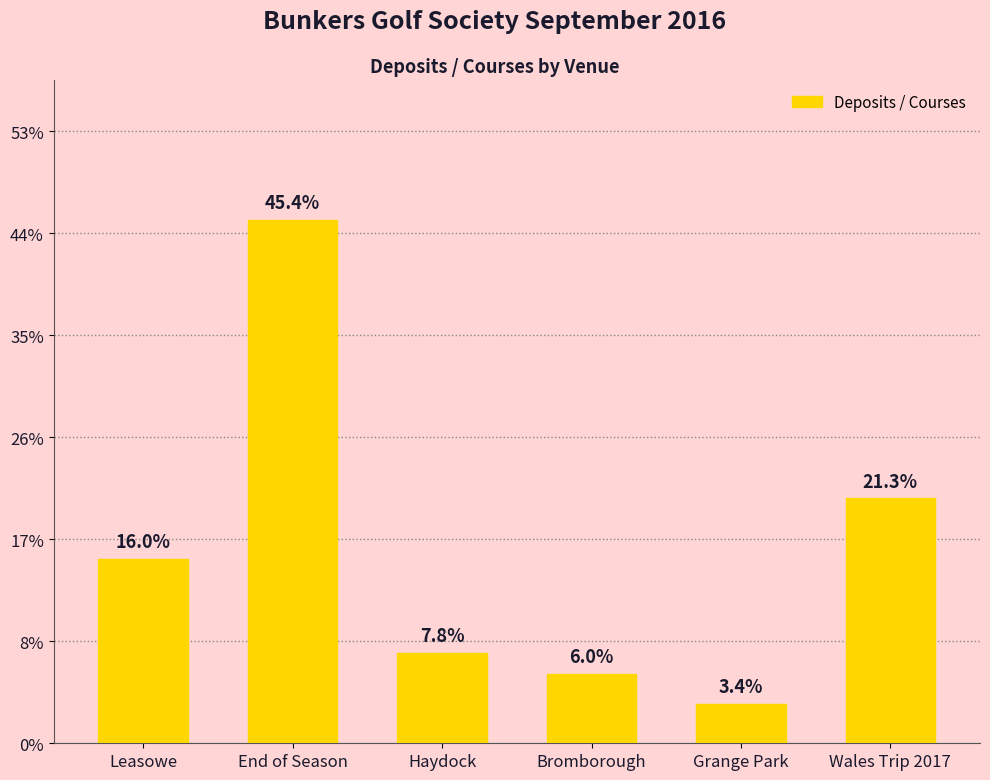

List the labels in order of value, smallest first.

Grange Park, Bromborough, Haydock, Leasowe, Wales Trip 2017, End of Season